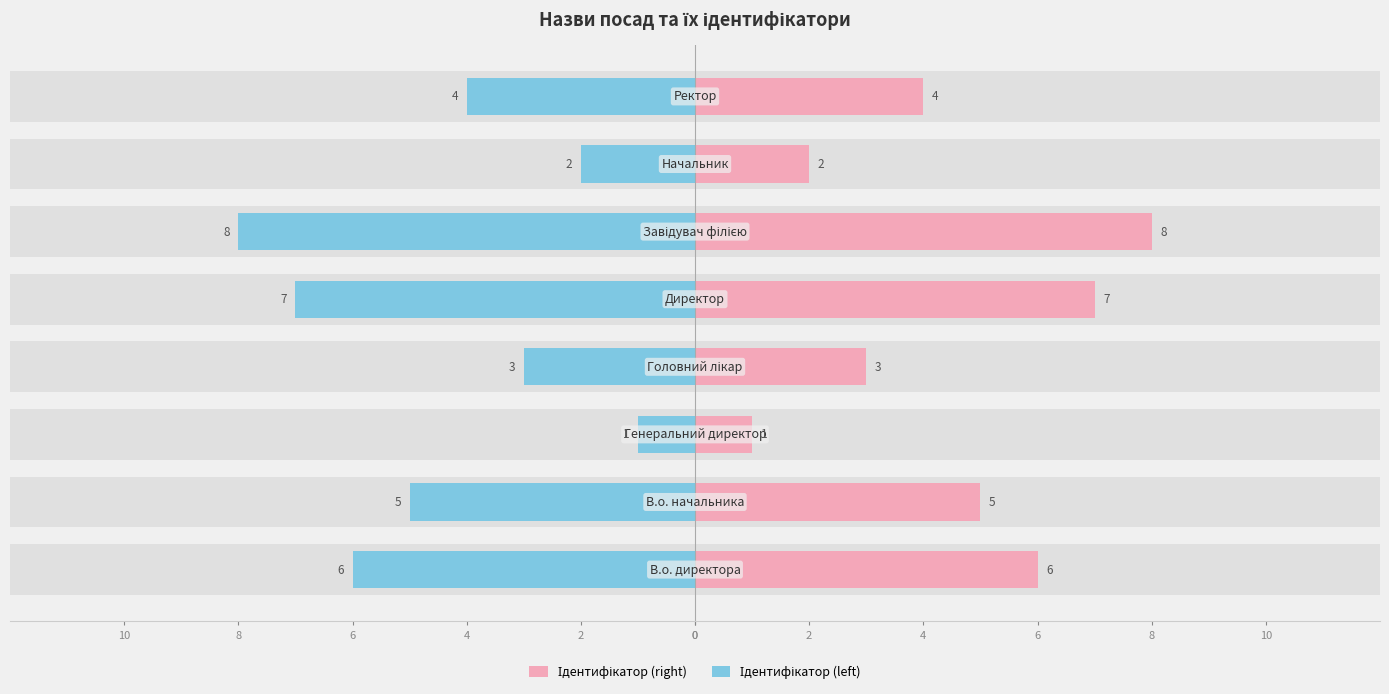

What are all the series names shown in the legend?

Ідентифікатор (right), Ідентифікатор (left)